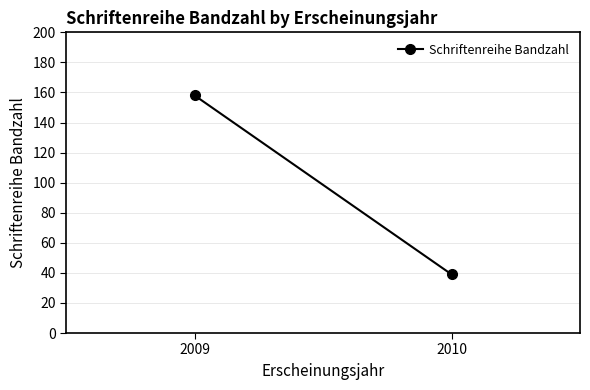

Which category has the highest value across all series?

2009